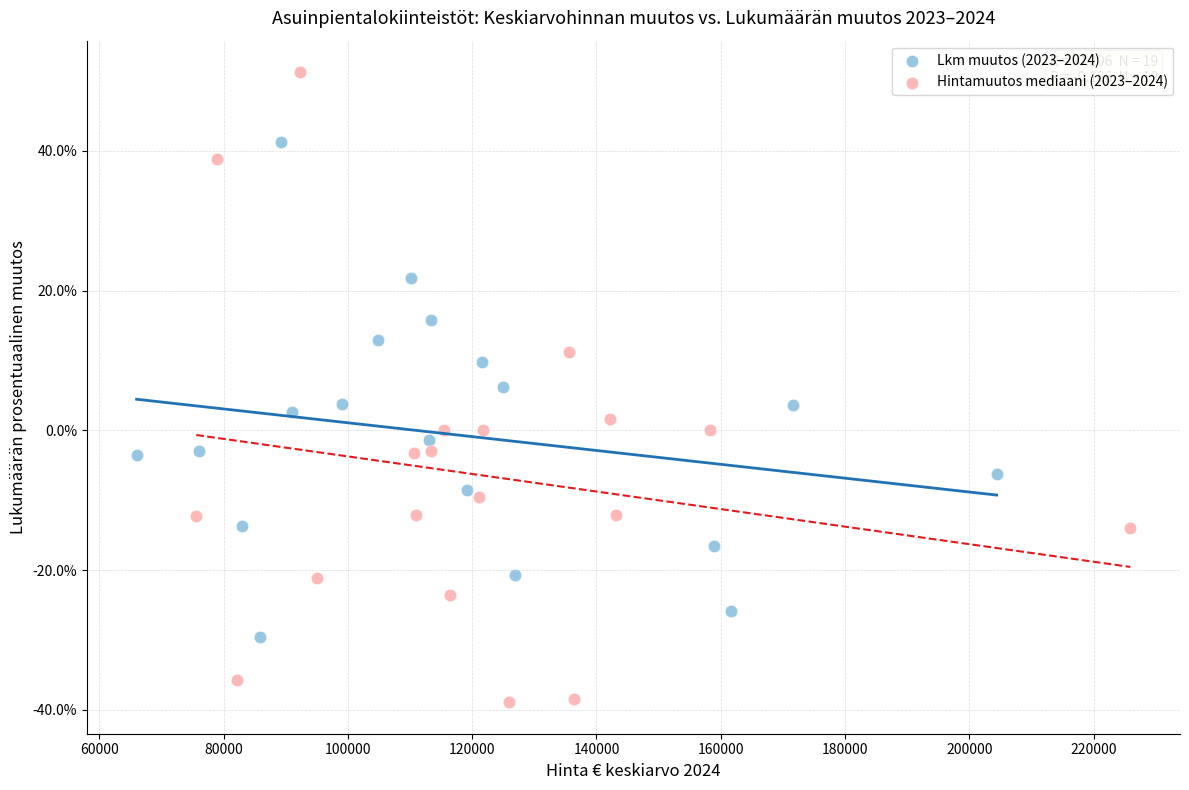

Which series contains the lowest Y value?

Hintamuutos mediaani (2023–2024)